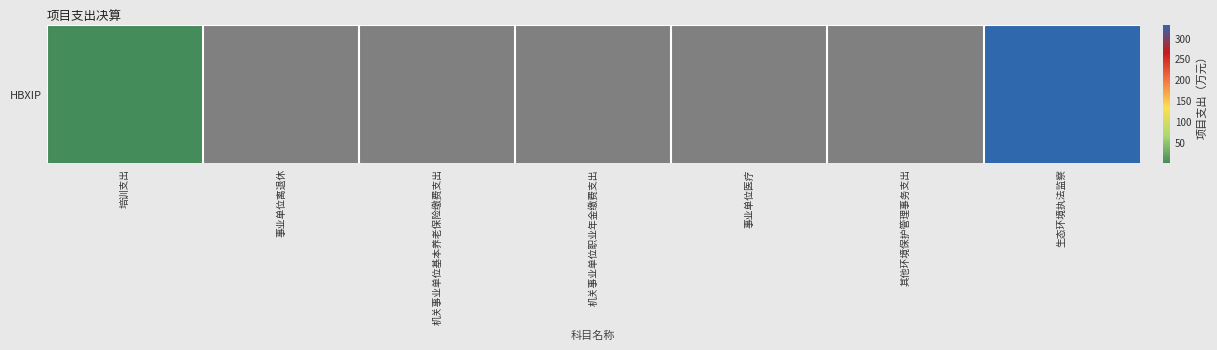

Reading left to right, list all the values displayed in this chart.

0.6	0.0	0.0	0.0	0.0	0.0	330.6